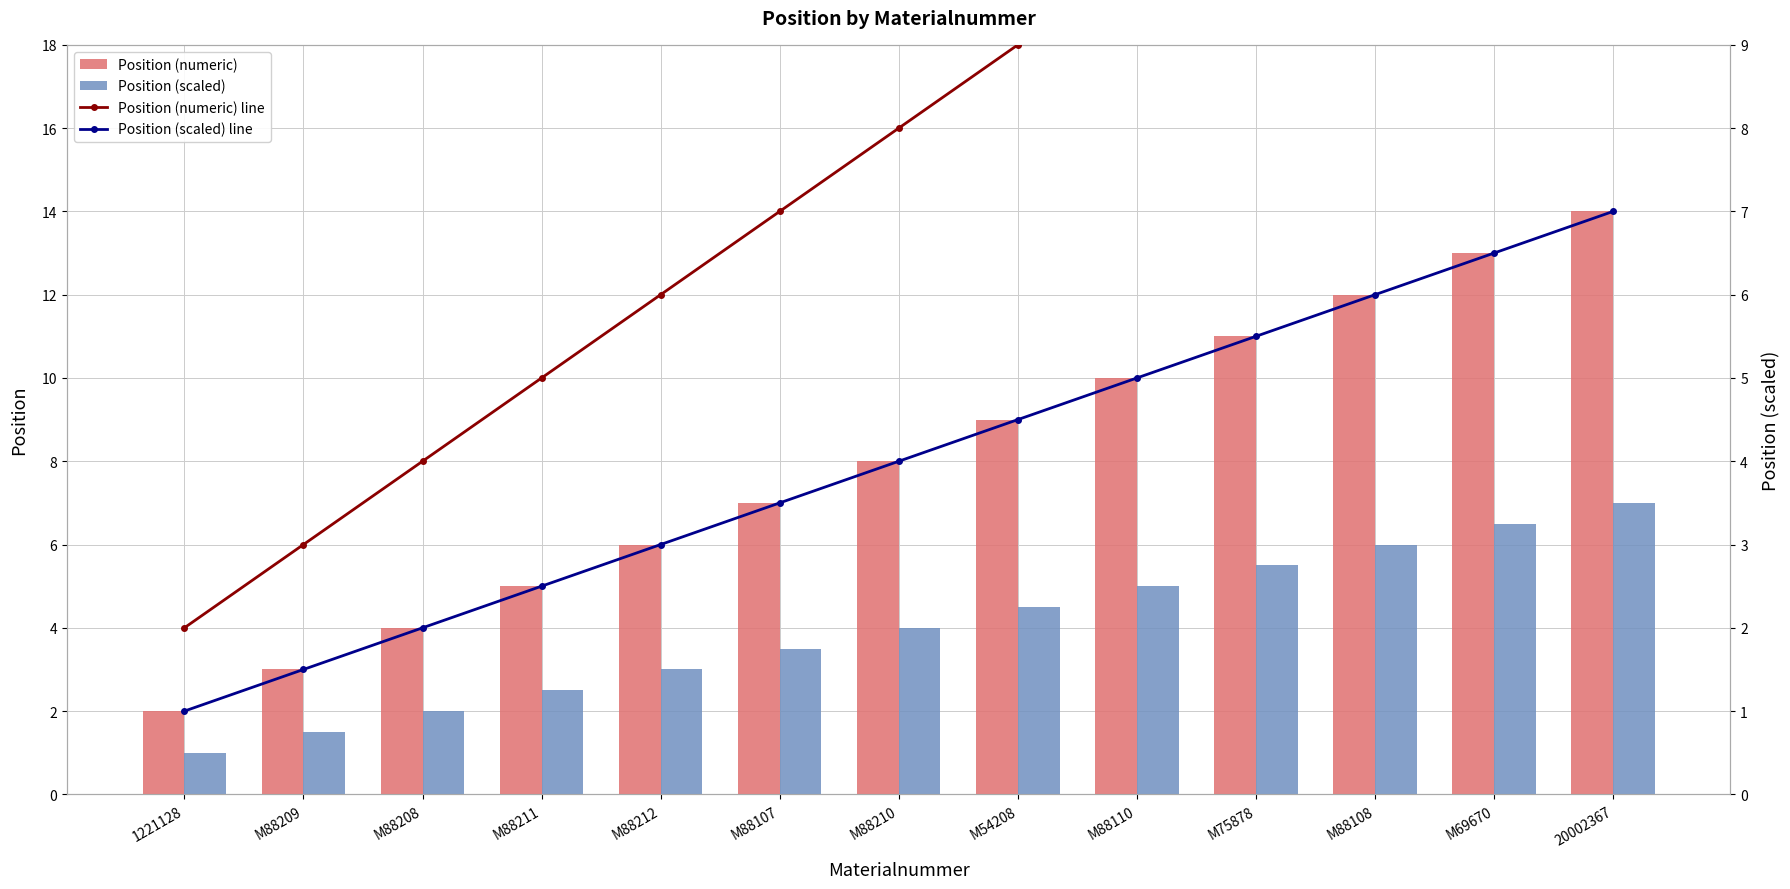

What is the total value across all series at M88110?

30.0